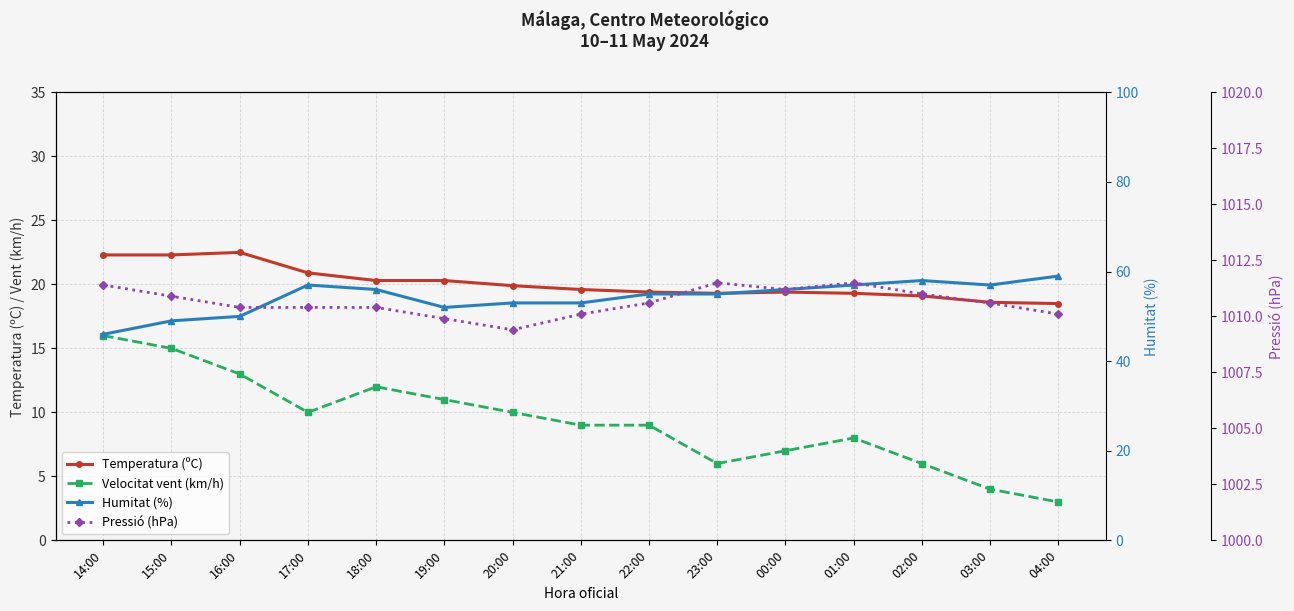

Rank the series at 16:00 from lowest to highest value.

Velocitat vent (km/h), Temperatura (ºC), Humitat (%), Pressió (hPa)